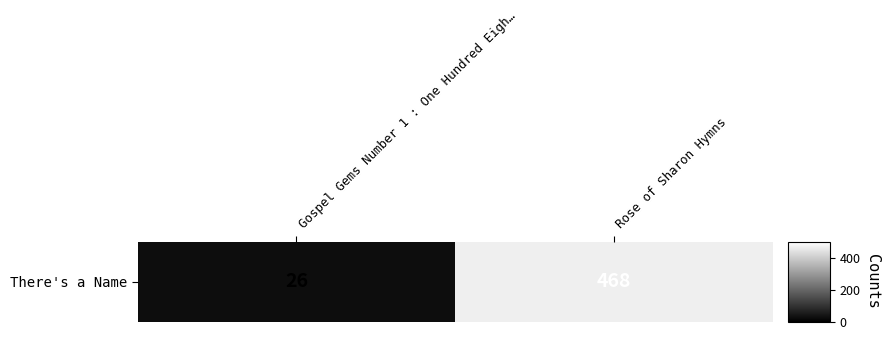

What is the difference between the values at Gospel Gems Number 1 : One Hundred Eigh… and Rose of Sharon Hymns?

442